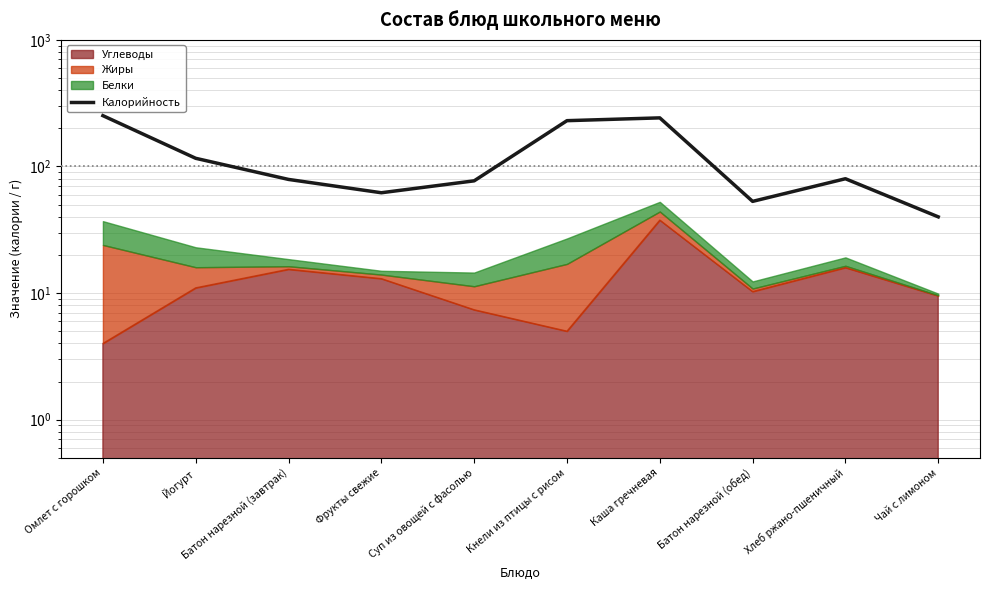

At which category does the data reach its first local peak?

Каша гречневая